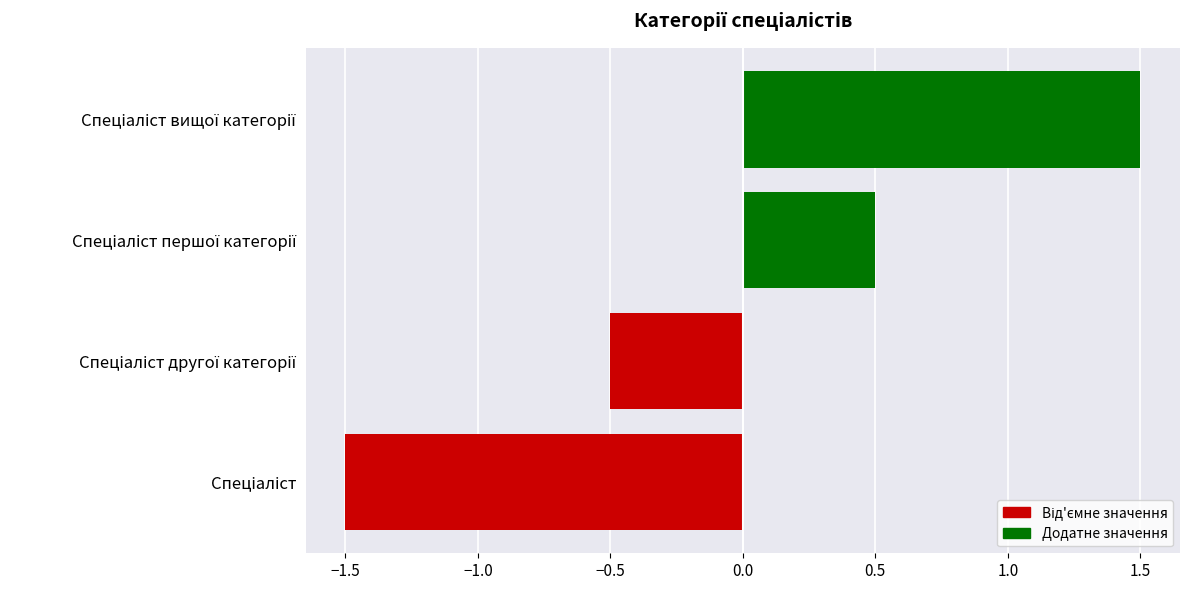

What is the difference between the second highest and minimum values?

2.0